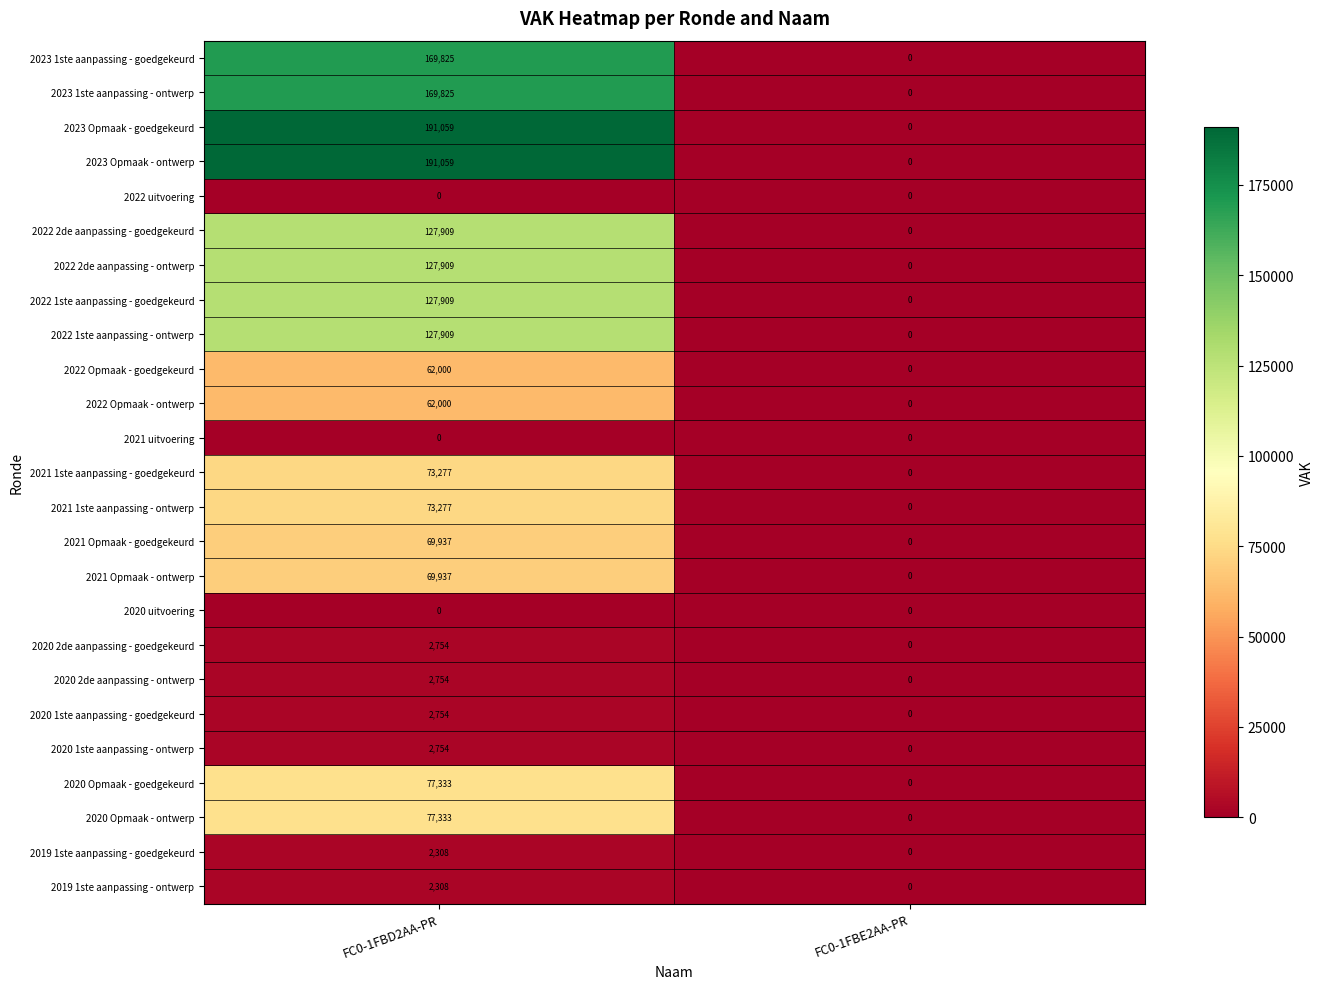

What is the total value across all series at FC0-1FBD2AA-PR?

1814130